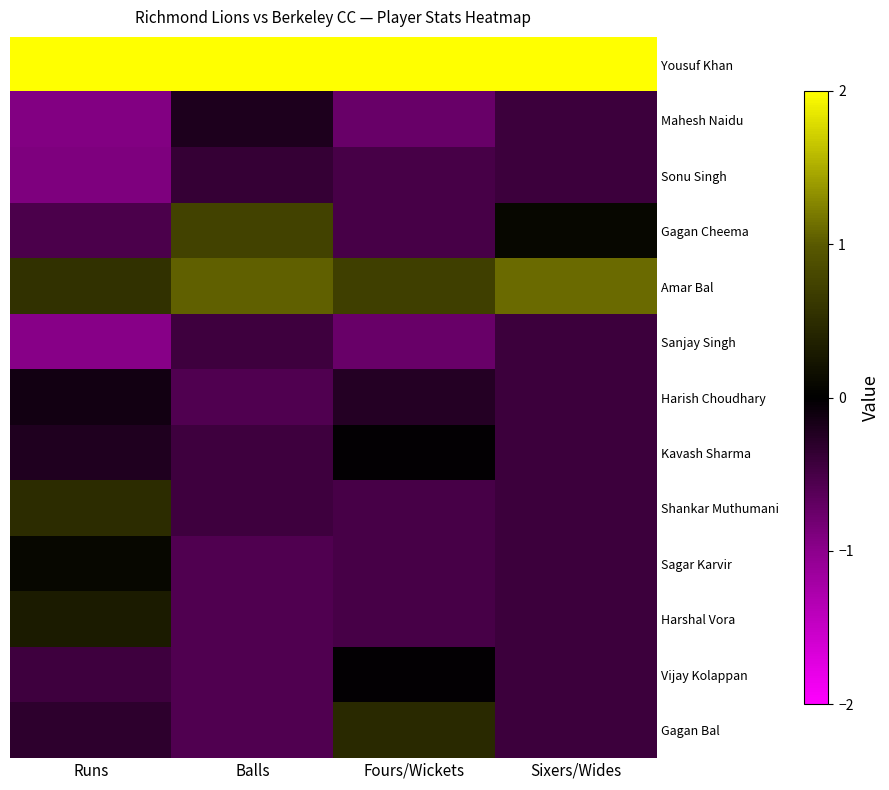

How many data points does each series have?

4